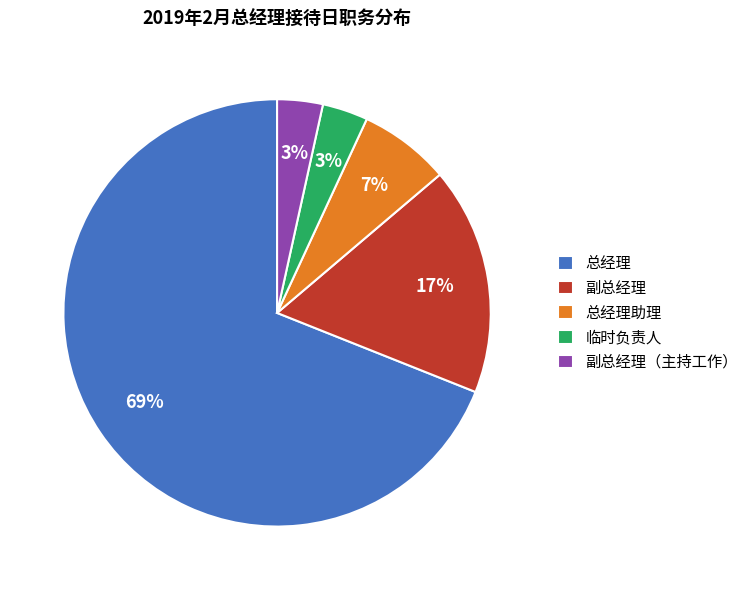

How many segments does this pie chart have?

5